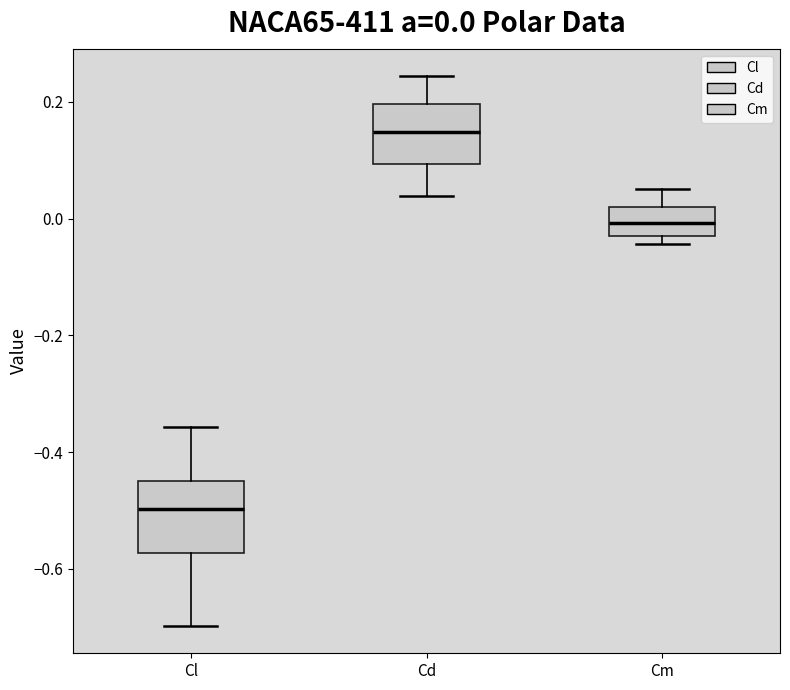

Which box has the highest median line?

Cd